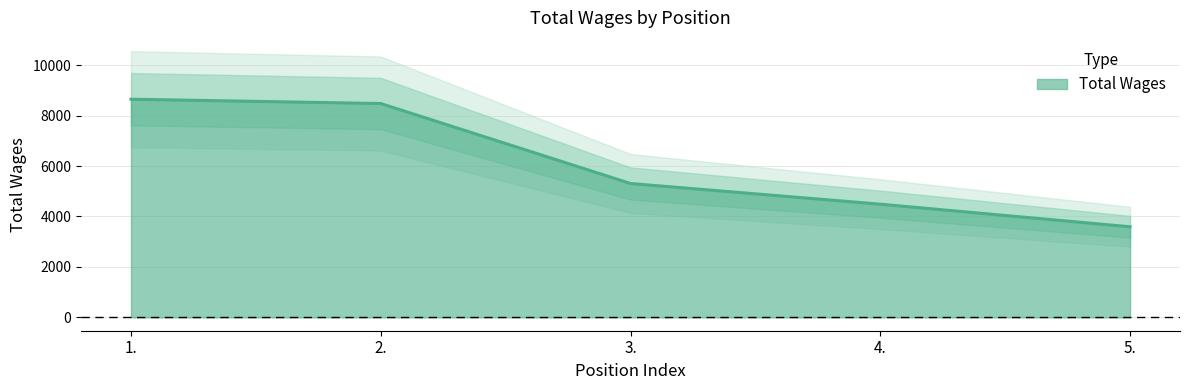

What position from the left is 2.?

2